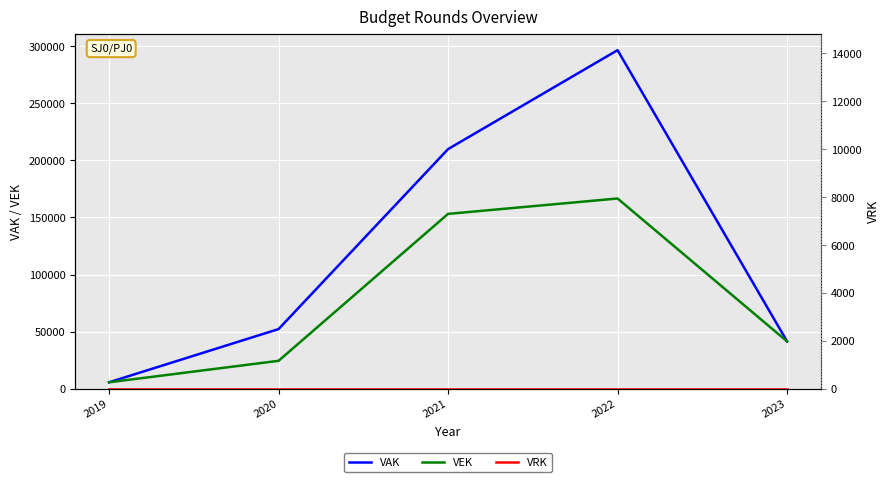

What is the difference between the maximum and minimum values in the VAK series?

290881